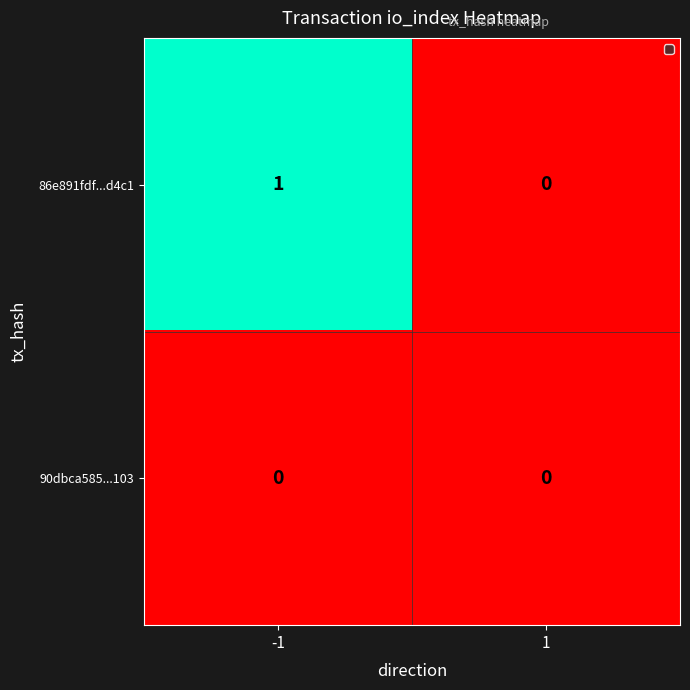

Reading left to right, what are all the values shown in this chart?

86e891fdf...d4c1: -1=1	1=0
90dbca585...103: -1=0	1=0